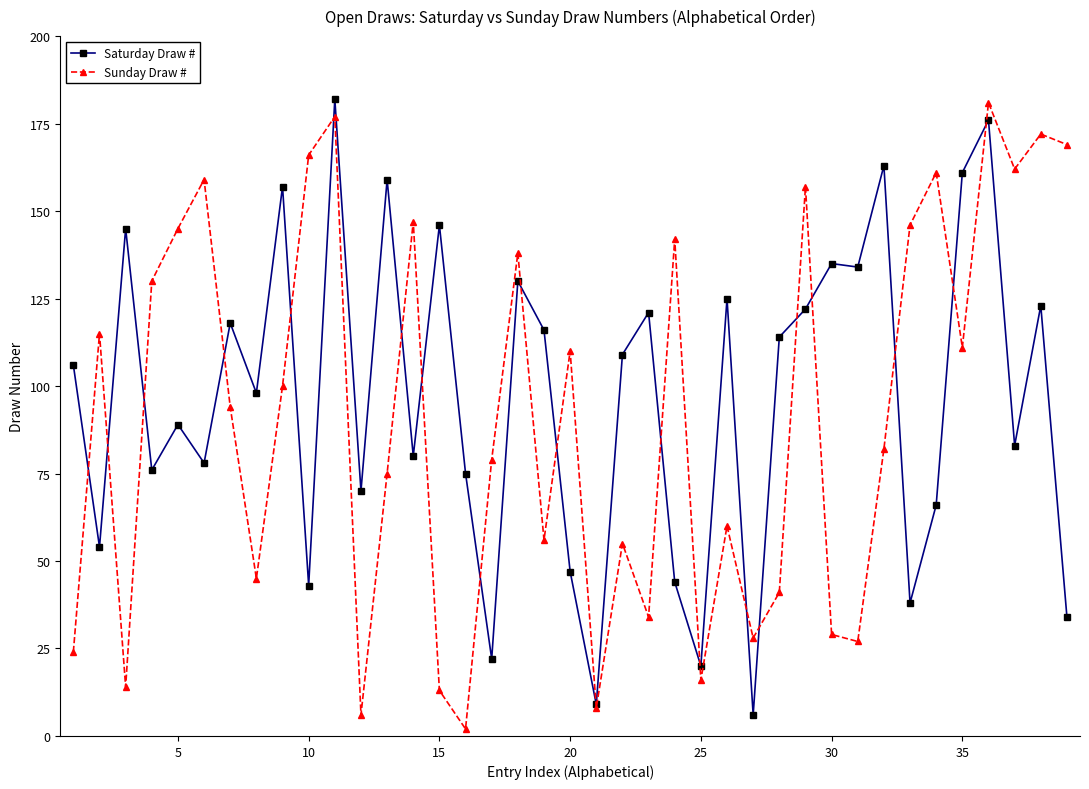

True or false: Saturday Draw # has more than 0 points higher than both neighbors.

True